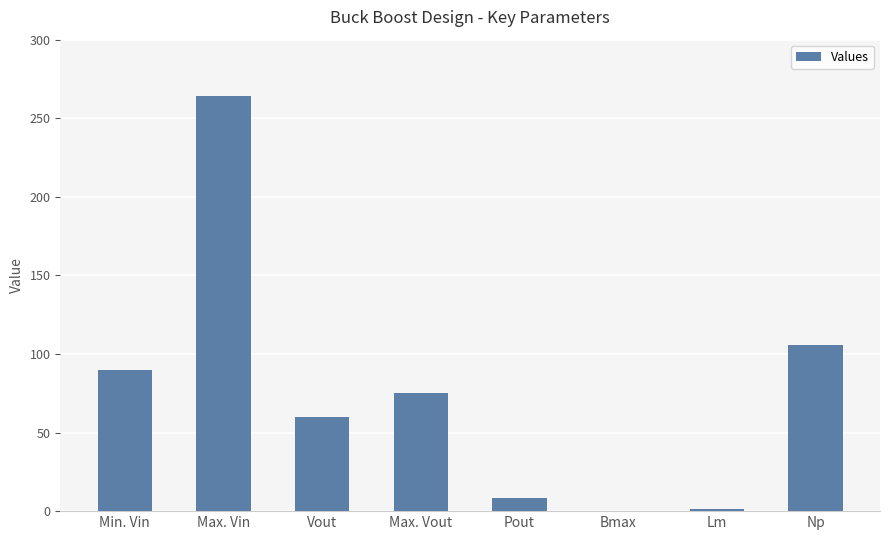

Which category has the highest value across all series?

Max. Vin